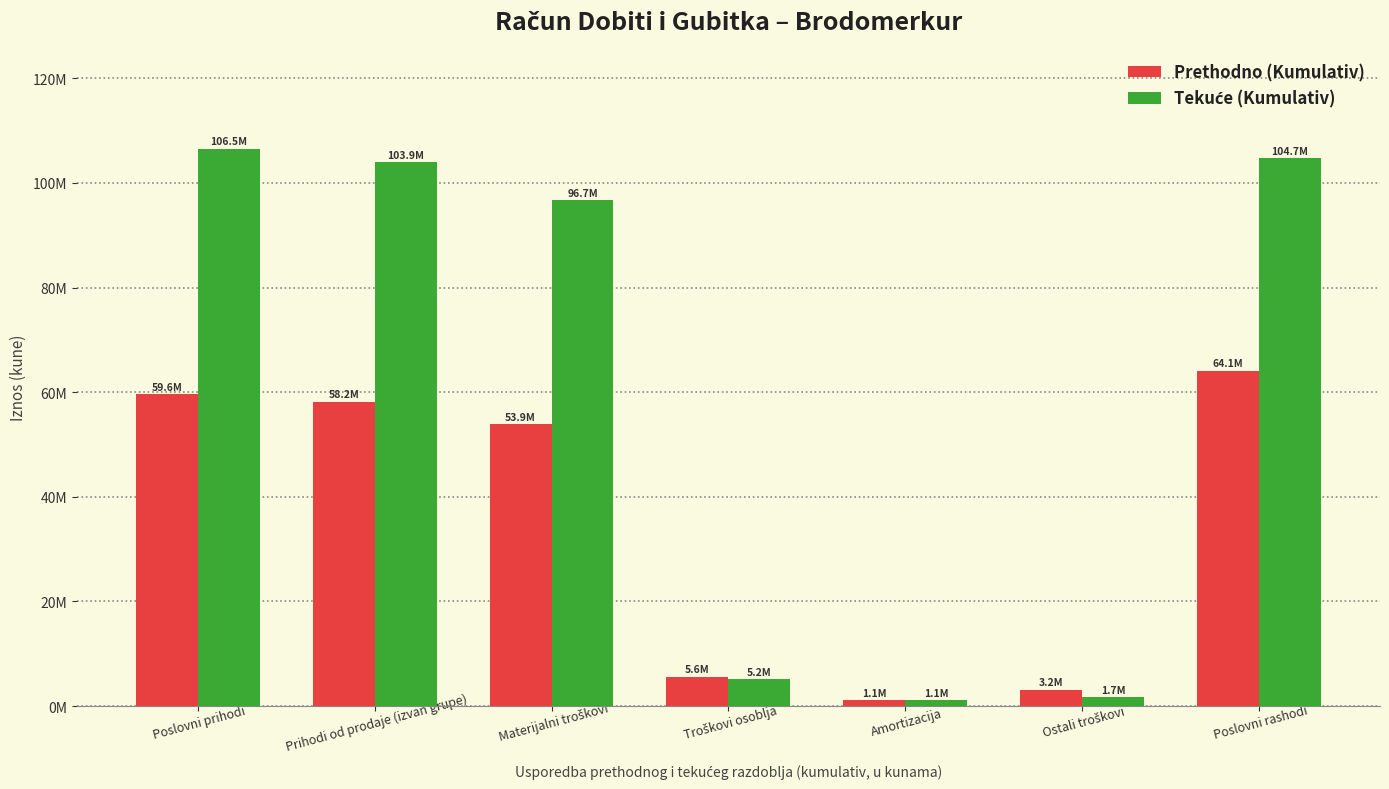

Read the Prethodno (Kumulativ) value at Poslovni rashodi, to the nearest 100.

64104300